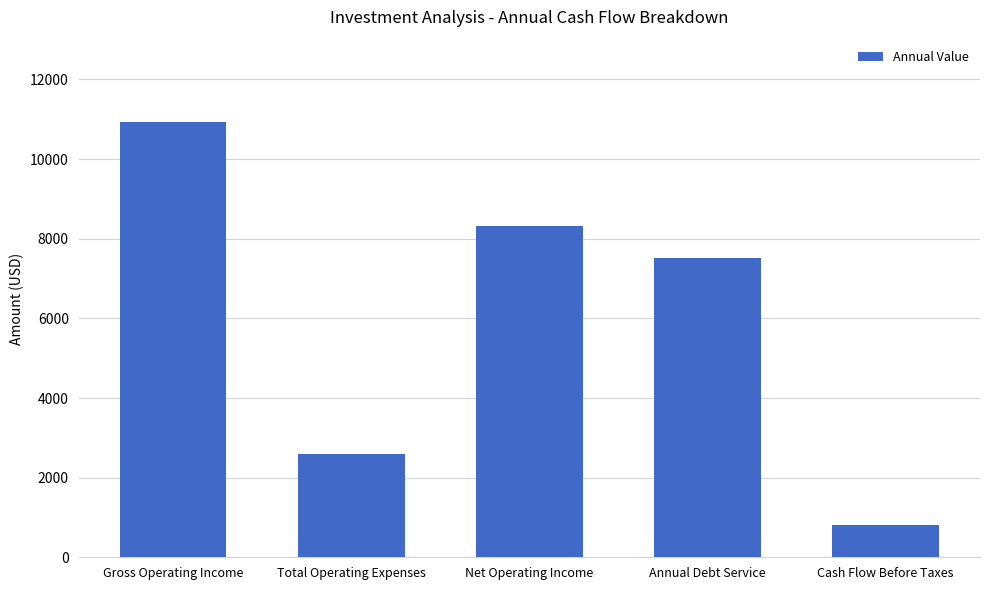

Reading left to right, what are all the values shown in this chart?

Gross Operating Income=10925.0	Total Operating Expenses=2602.5	Net Operating Income=8322.5	Annual Debt Service=7511.7	Cash Flow Before Taxes=810.8